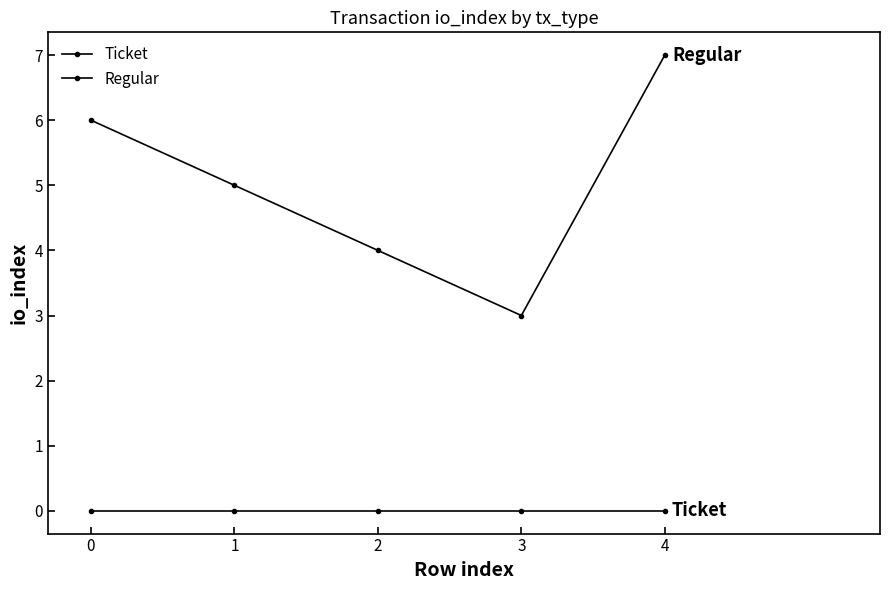

How many values in the Regular series are below 5?

2